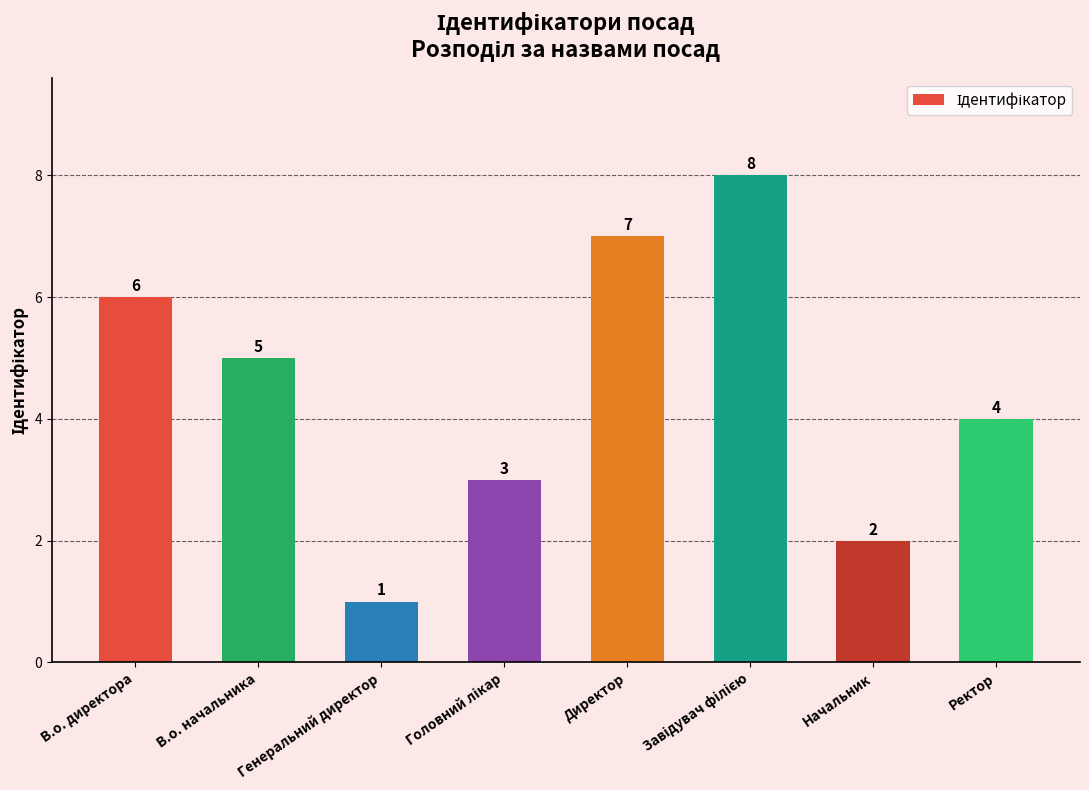

What is the label of the 8th bar from the right?

В.о. директора